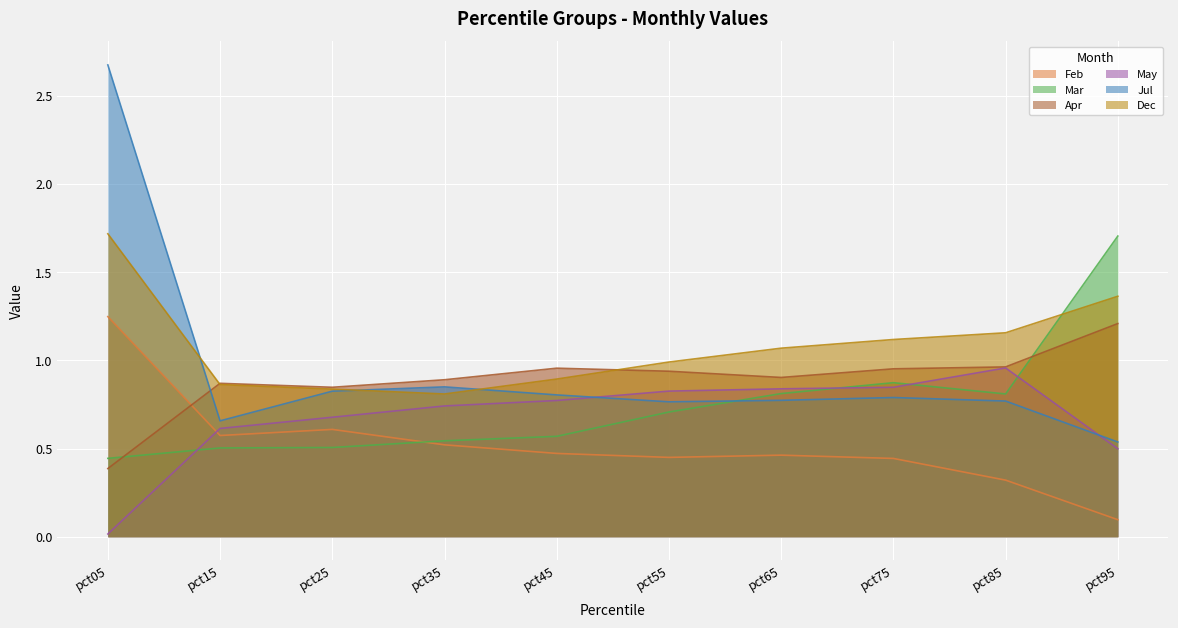

True or false: Feb and Mar intersect in this chart.

True